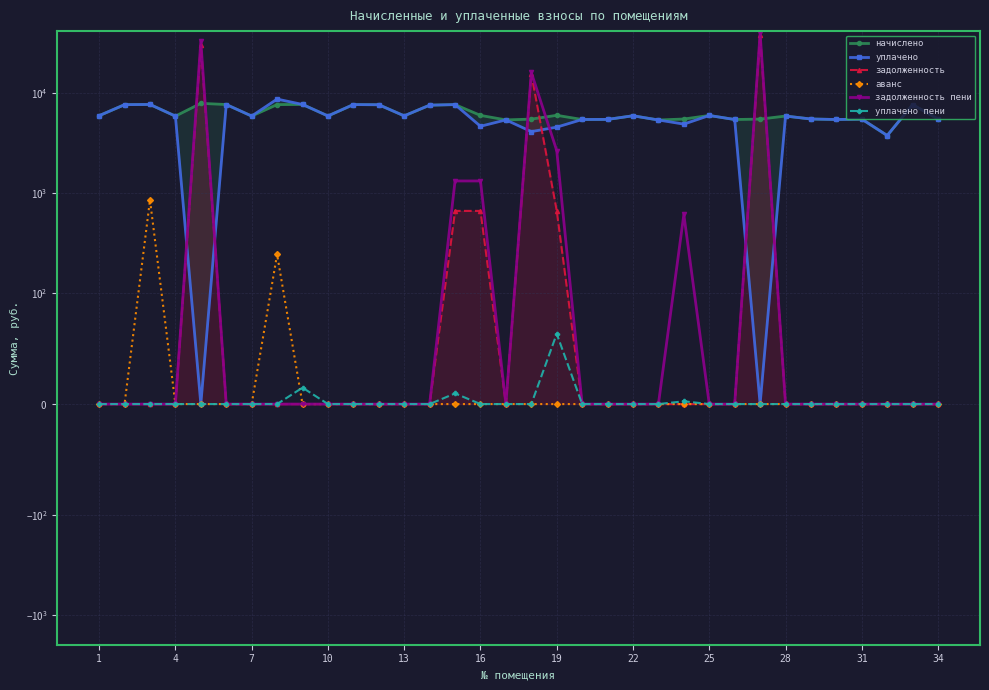

True or false: начислено and аванс cross at least once.

False